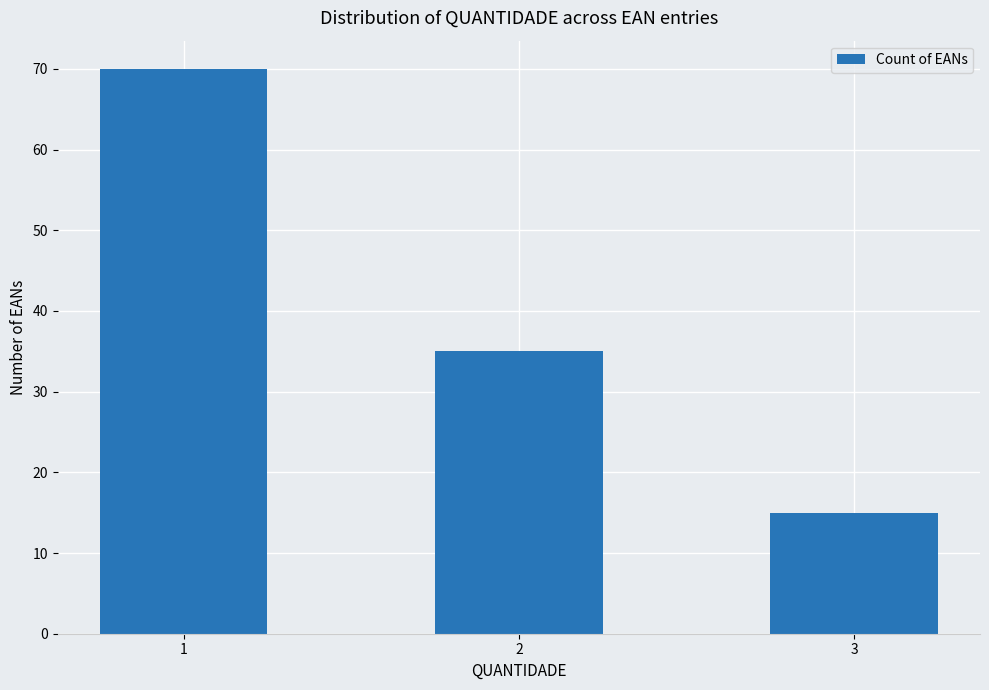

Is it true that the value at 3 is 15?

True